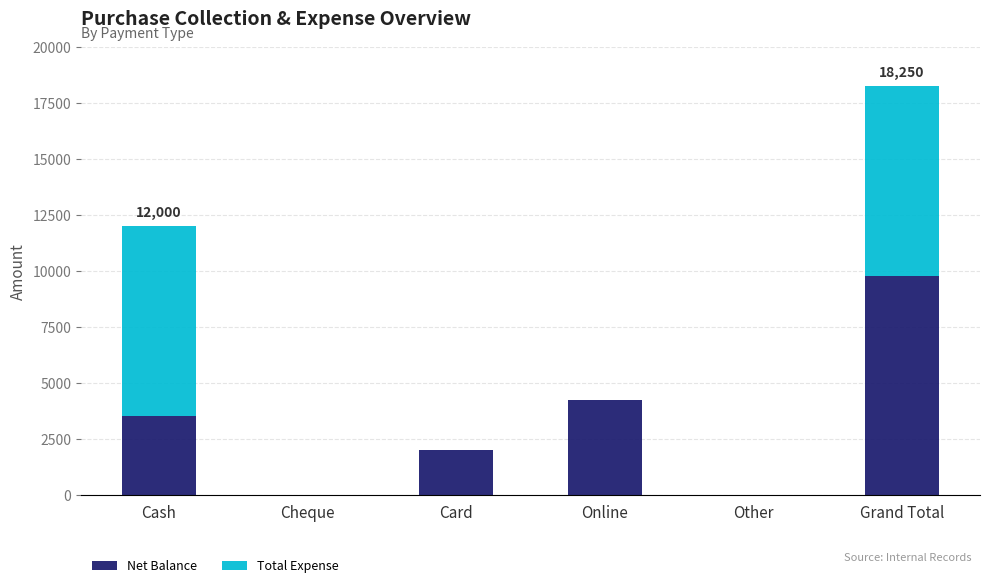

The value of Net Balance at Cash is 5663. True or false?

False